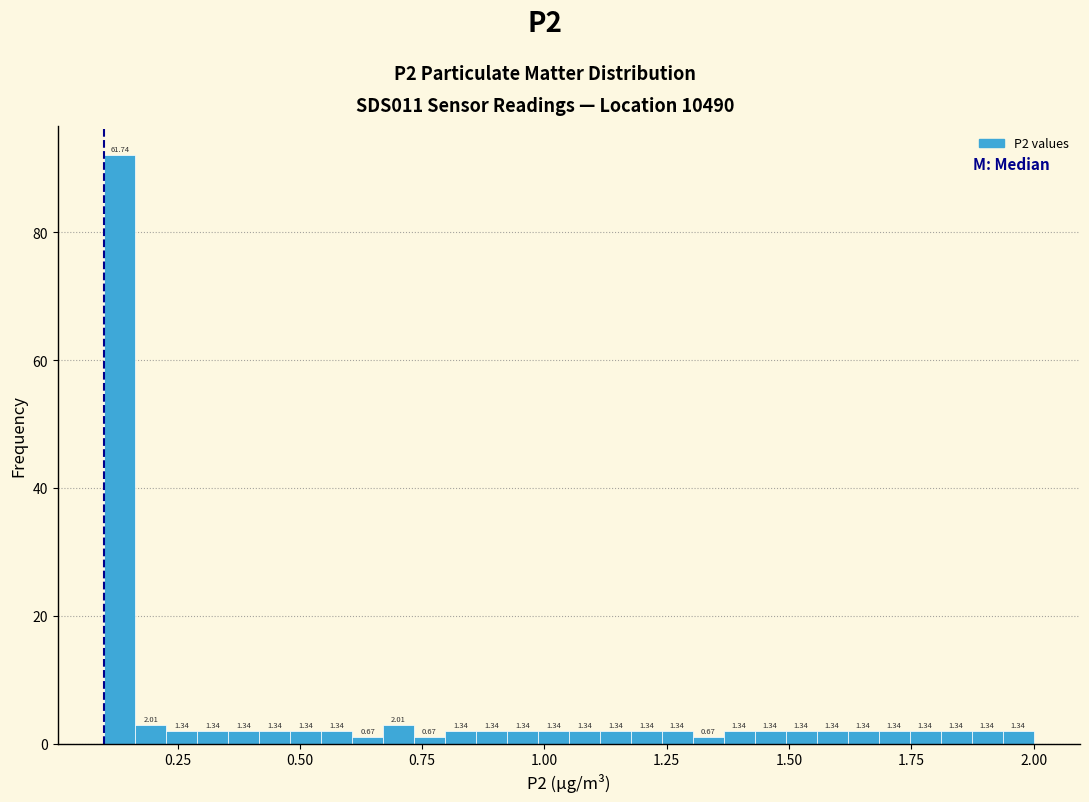

Around what value on the x-axis is the tallest bar? Give the approximate position of its centre, as read against the axis.

0.15